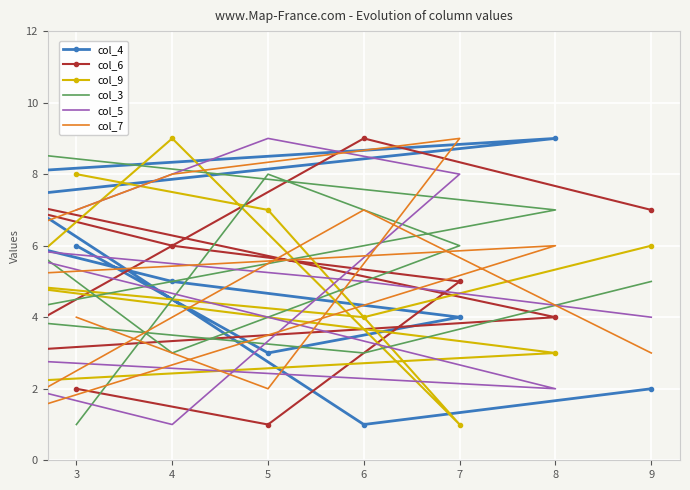

How many values in the col_5 series are below 5?

4